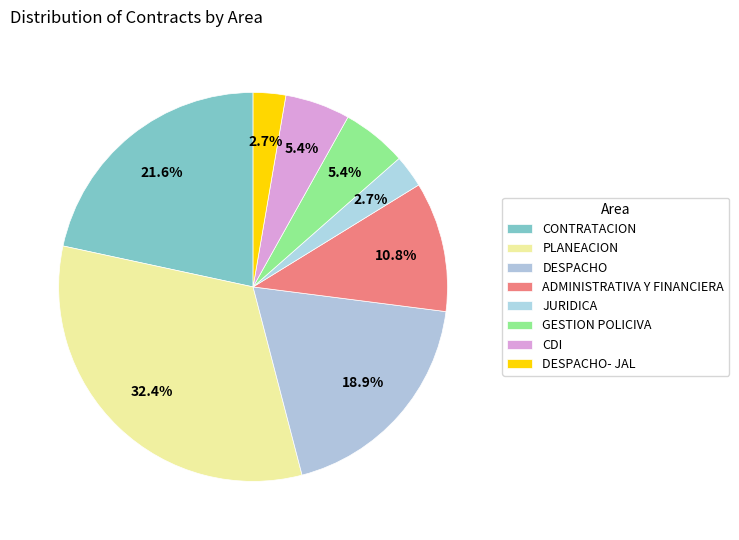

Is the sum of DESPACHO and ADMINISTRATIVA Y FINANCIERA greater than half?

No